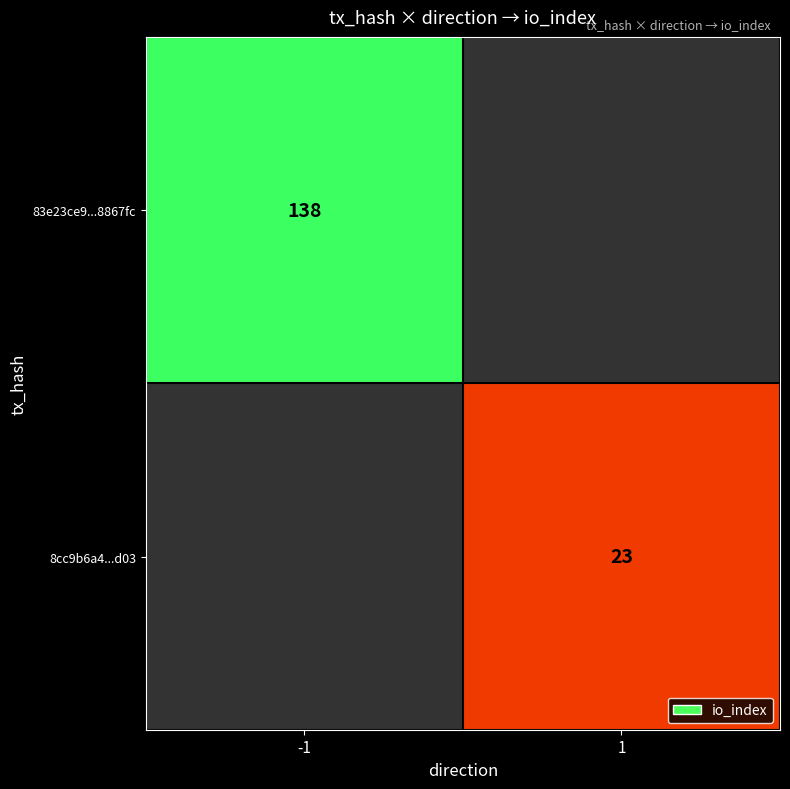

The 8cc9b6a4...d03 series shows 23 at 1. True or false?

True